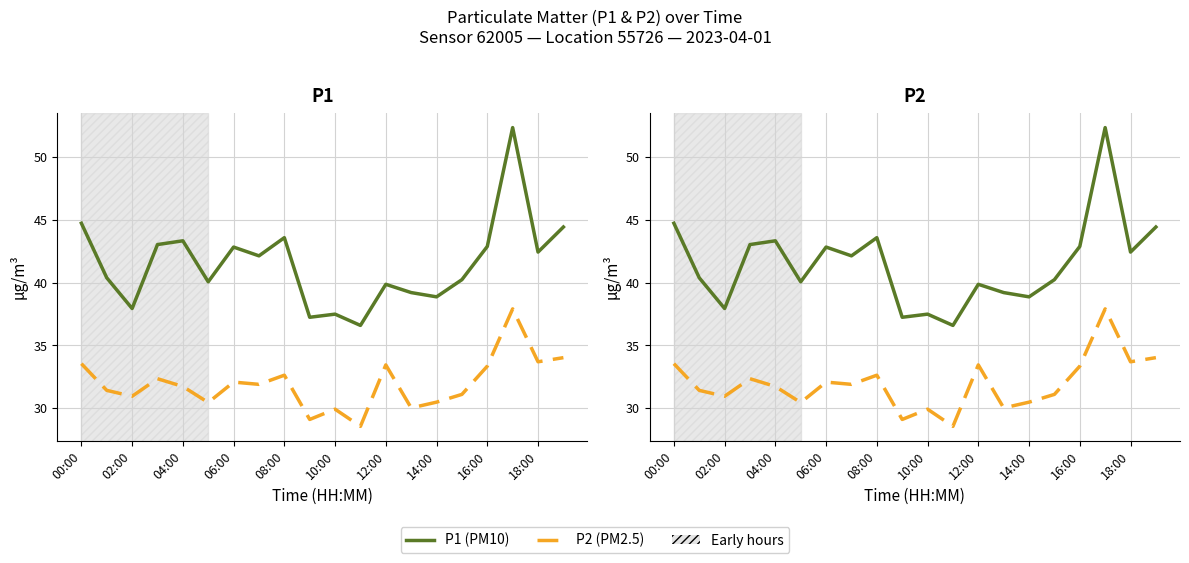

Which series has the widest spread of values?

P1